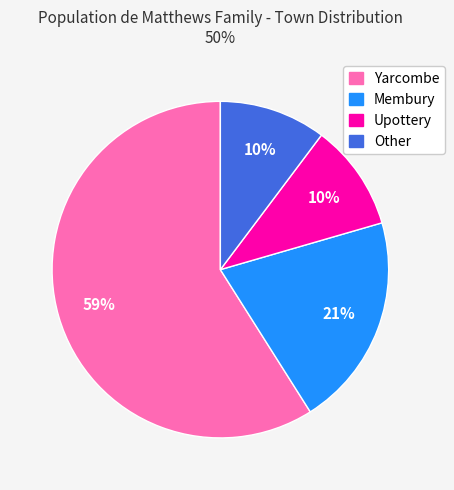

Combined, do Yarcombe and Upottery account for over 50%?

Yes